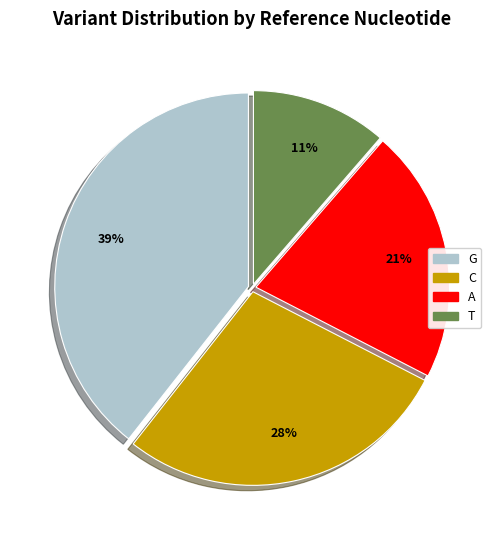

Does any single category account for the majority?

No